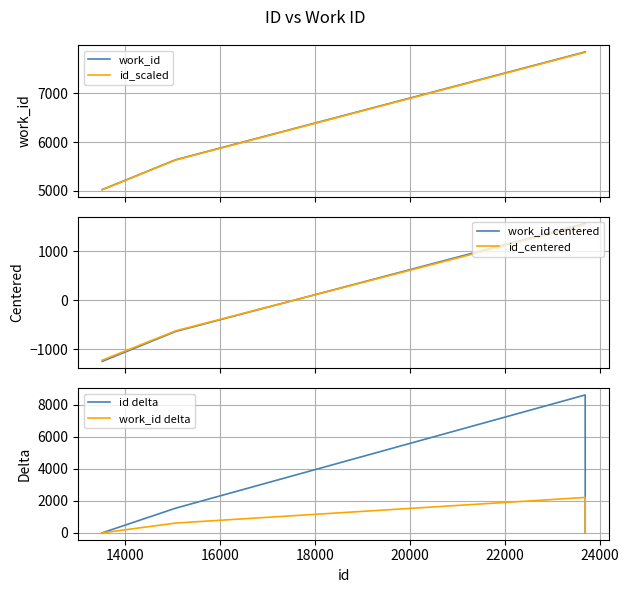

What is the lowest value of the id_scaled series?

5024.0